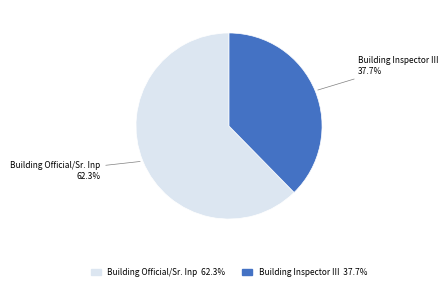

Rank the categories by value from highest to lowest.

Building Official/Sr. Inp, Building Inspector III